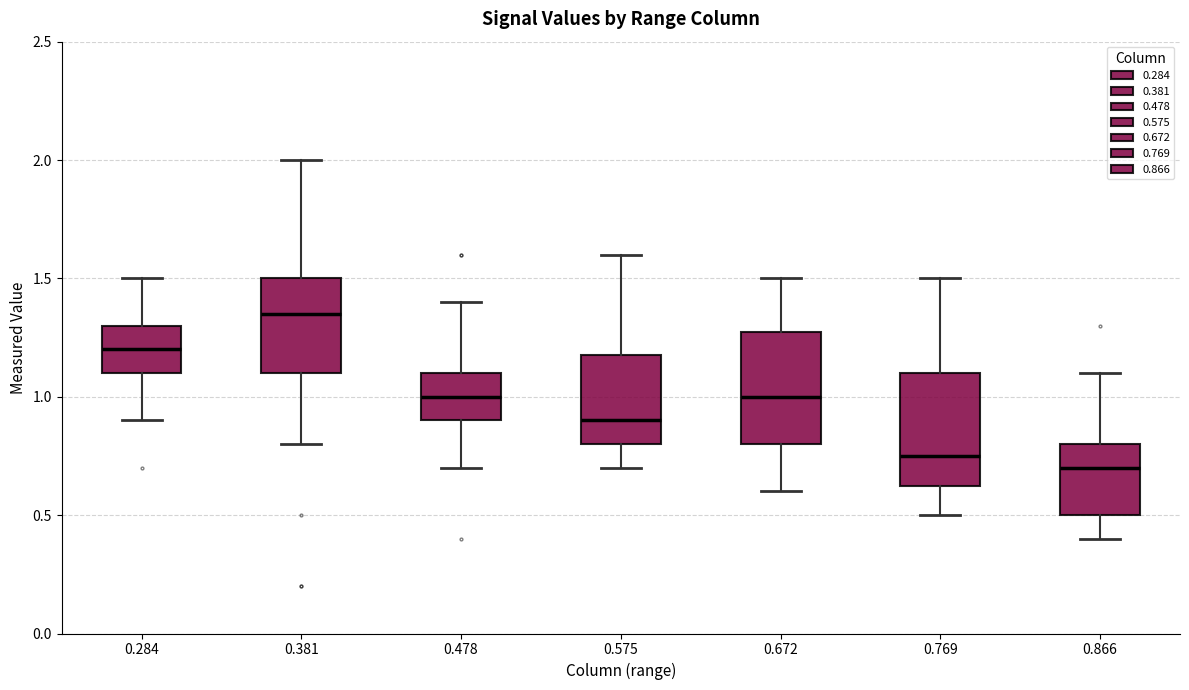

Which box's median line is the highest?

0.381